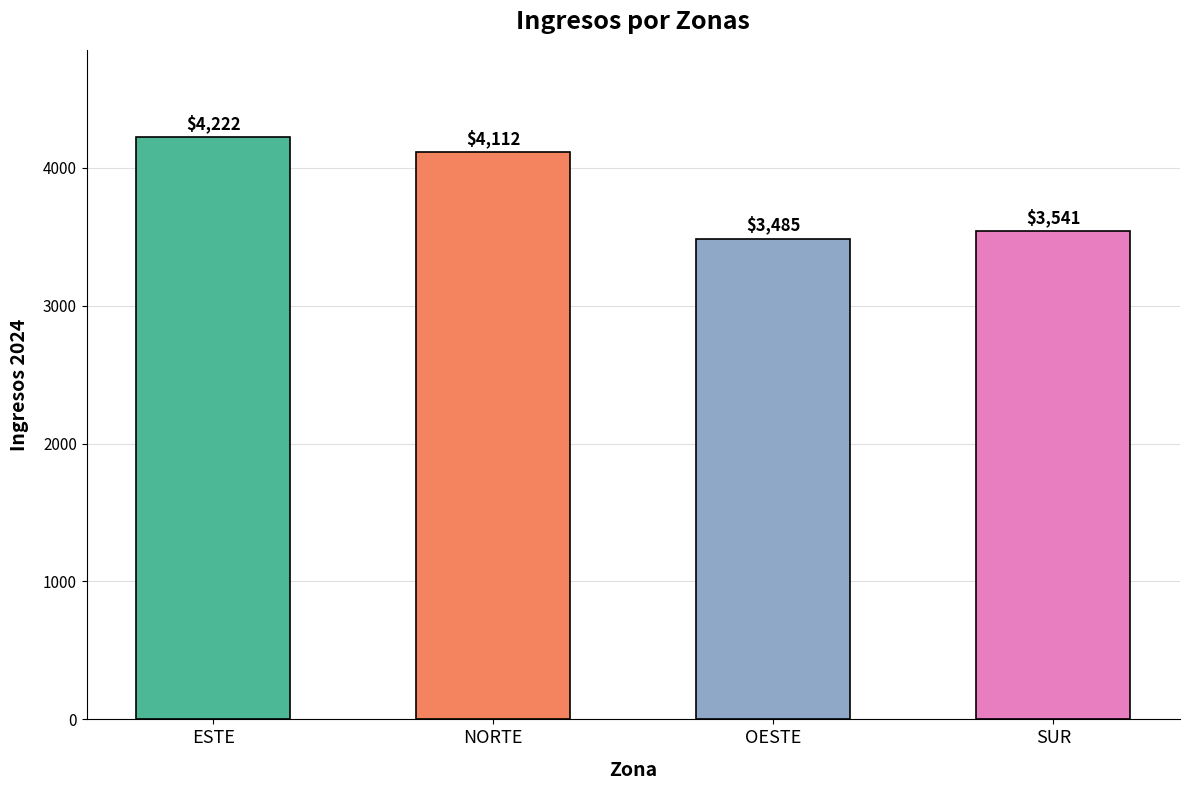

Rank the categories by value from highest to lowest.

ESTE, NORTE, SUR, OESTE